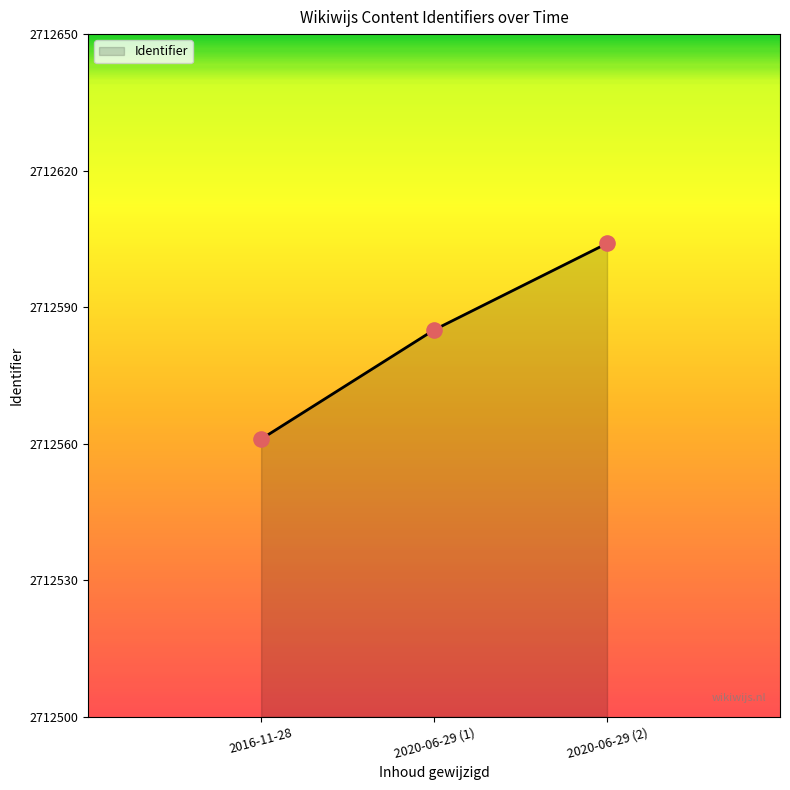

Approximately how many times larger is the value at 2016-11-28 compared to 2020-06-29 (2)?

1.0